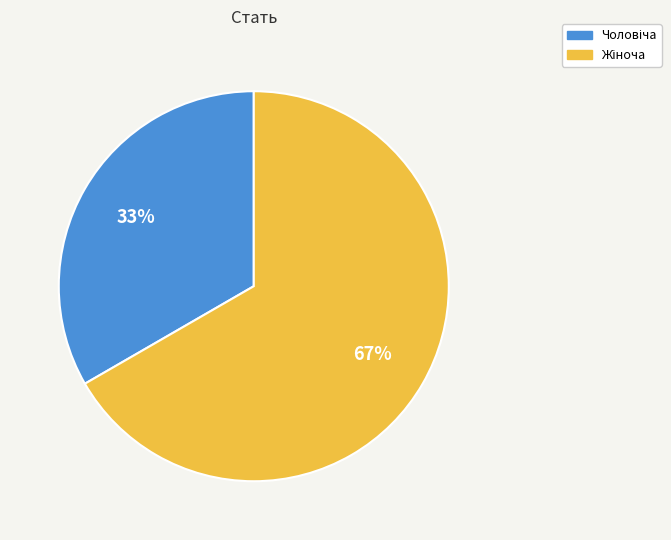

To the nearest percent, what is the average slice percentage?

50%